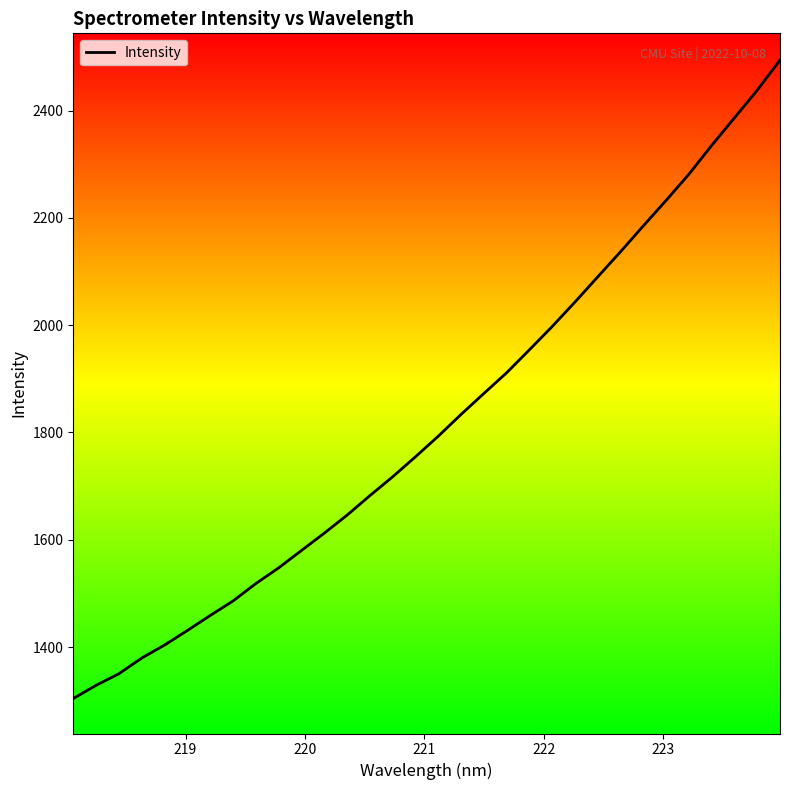

What is the greatest value displayed?

2494.3